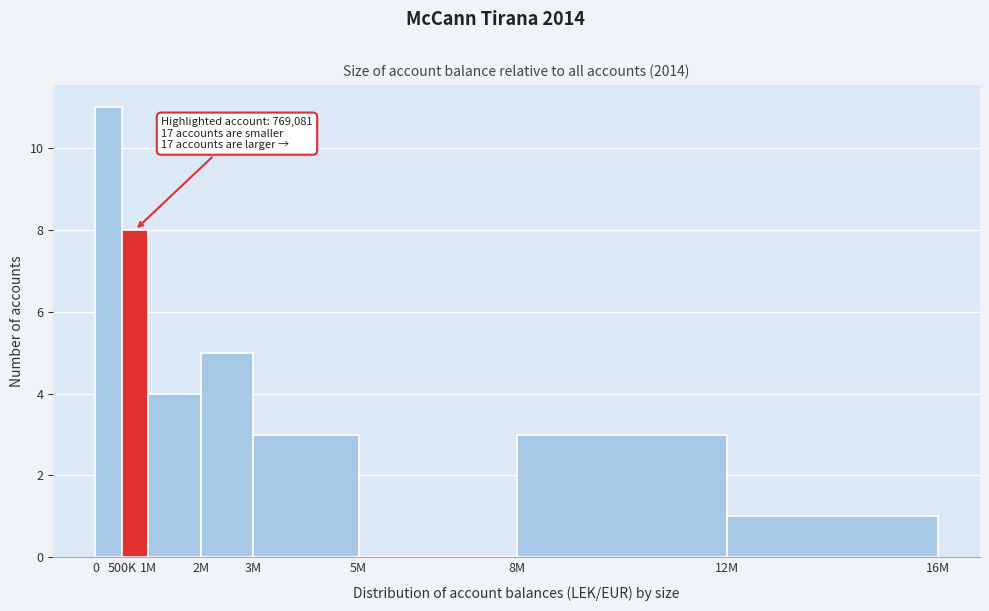

Reading left to right, transcribe all the data shown in this chart.

0=11	500K=8	1M=4	2M=5	3M=3	5M=0	8M=3	12M=1